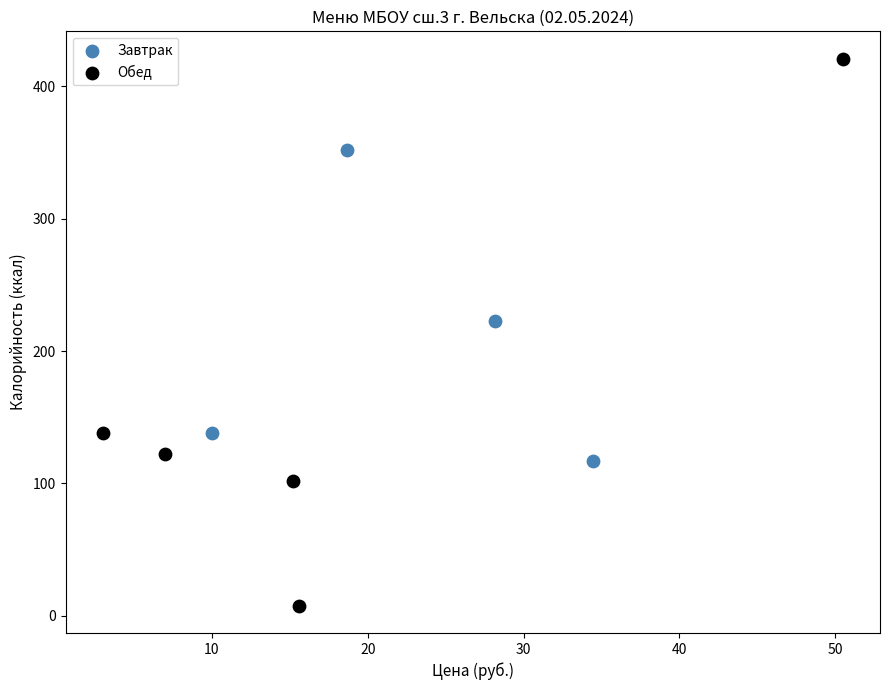

Which series has the widest spread of Y values?

Обед